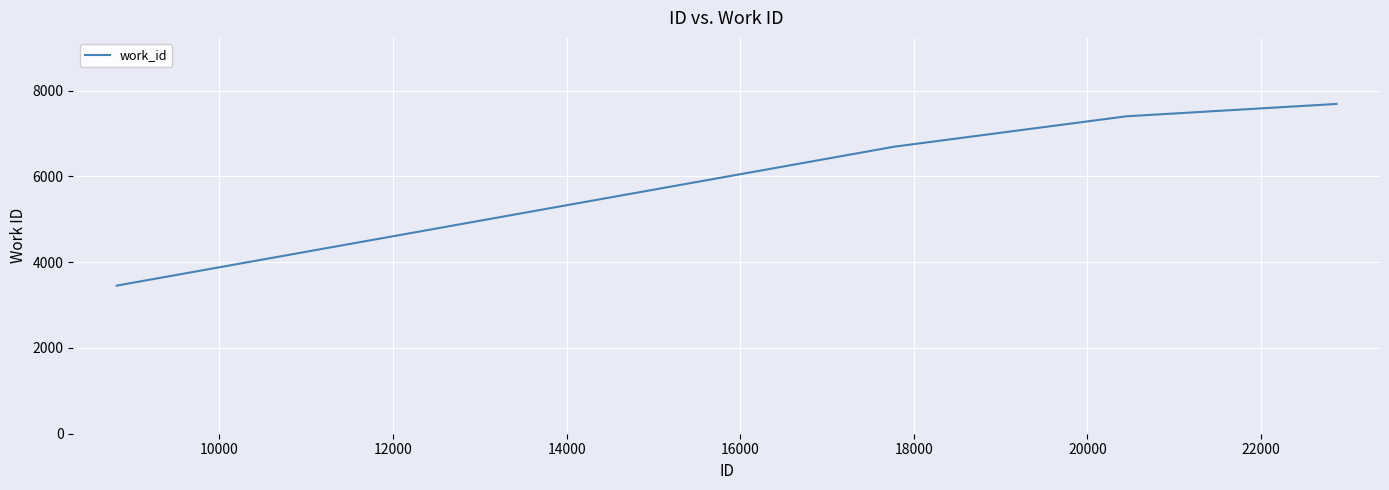

What is the average value?

6587